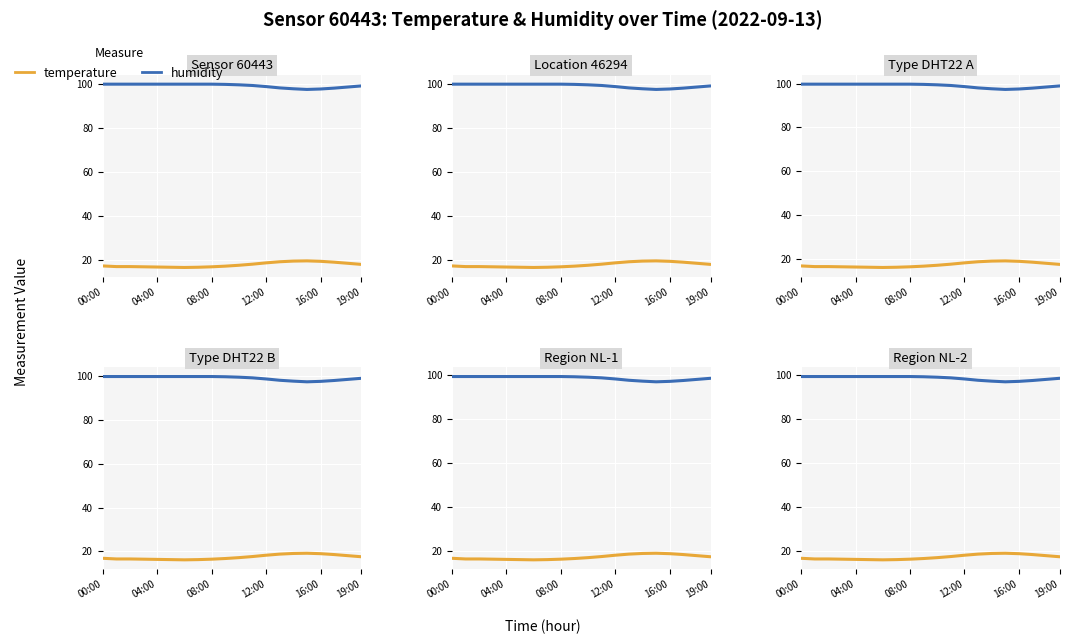

True or false: humidity has more than 0 points higher than both neighbors.

False